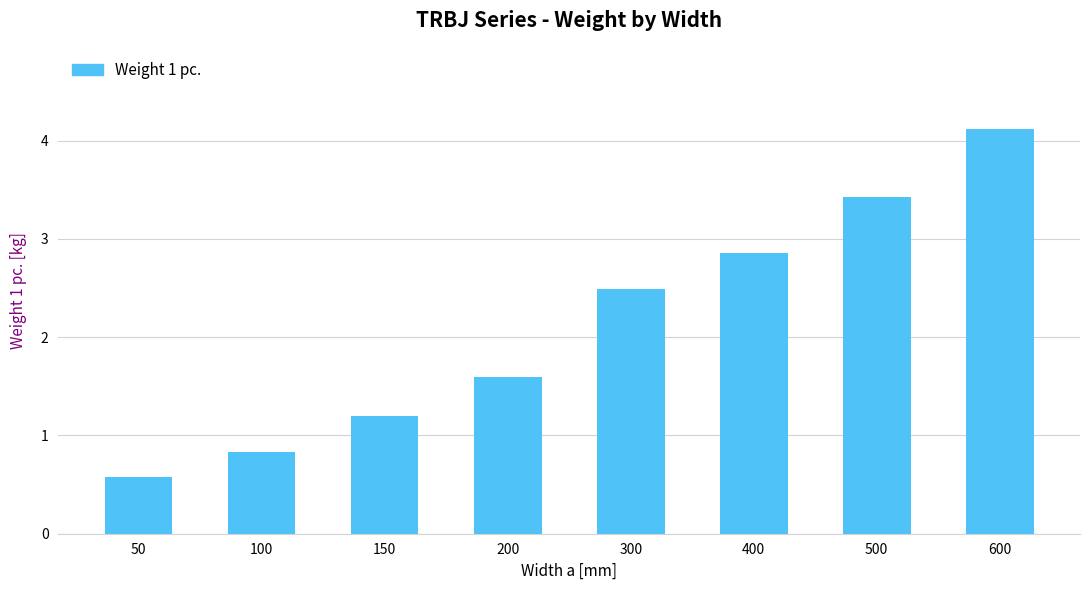

At which category does the chart reach its peak across all series?

600